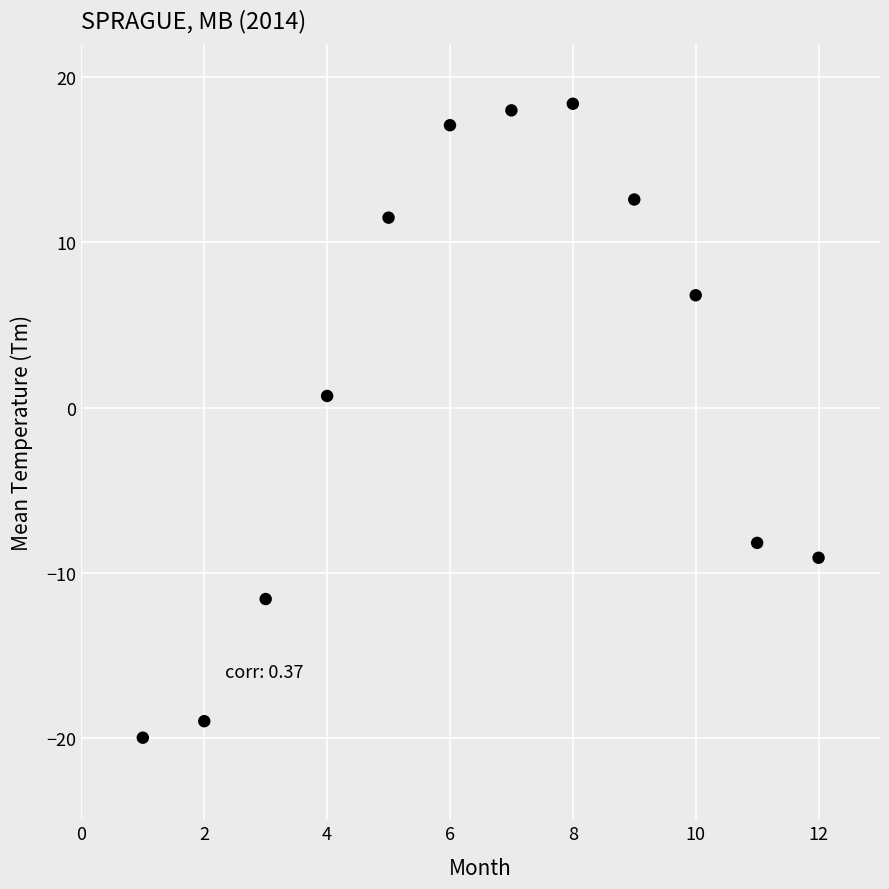

What is the range of Y values (max minus min)?

38.4